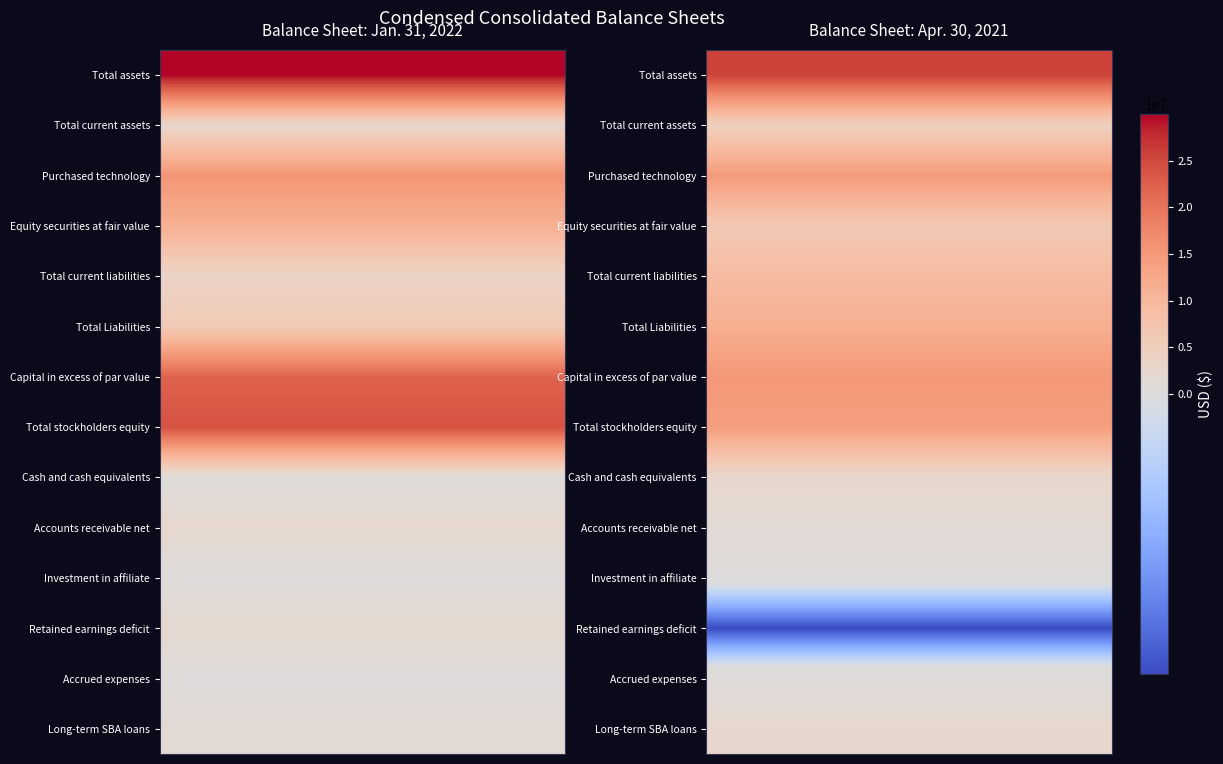

What is the average value of the Accounts receivable net series?

1356932